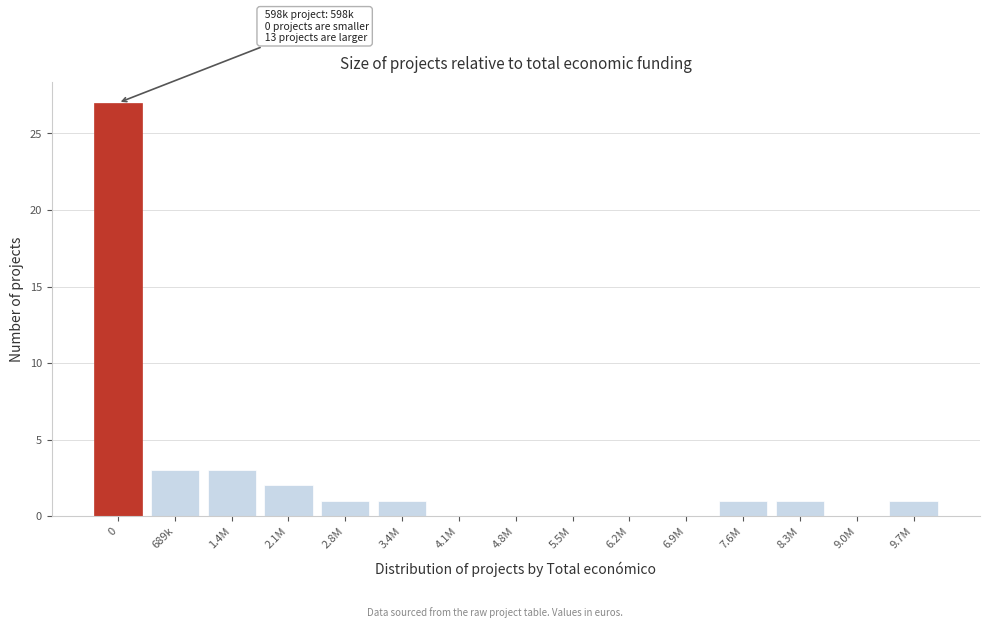

Reading right to left, list all the values displayed in this chart.

9.7M=1	9.0M=0	8.3M=1	7.6M=1	6.9M=0	6.2M=0	5.5M=0	4.8M=0	4.1M=0	3.4M=1	2.8M=1	2.1M=2	1.4M=3	689k=3	0=27